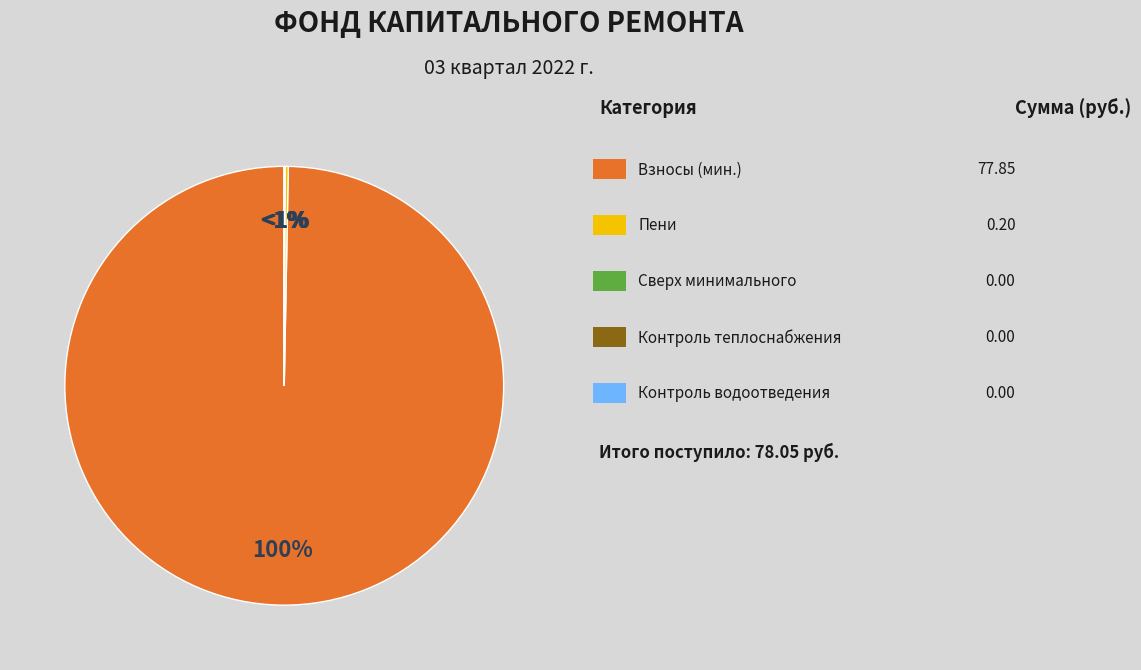

True or false: Строительный контроль теплоснабжения accounts for 0% of the total.

True